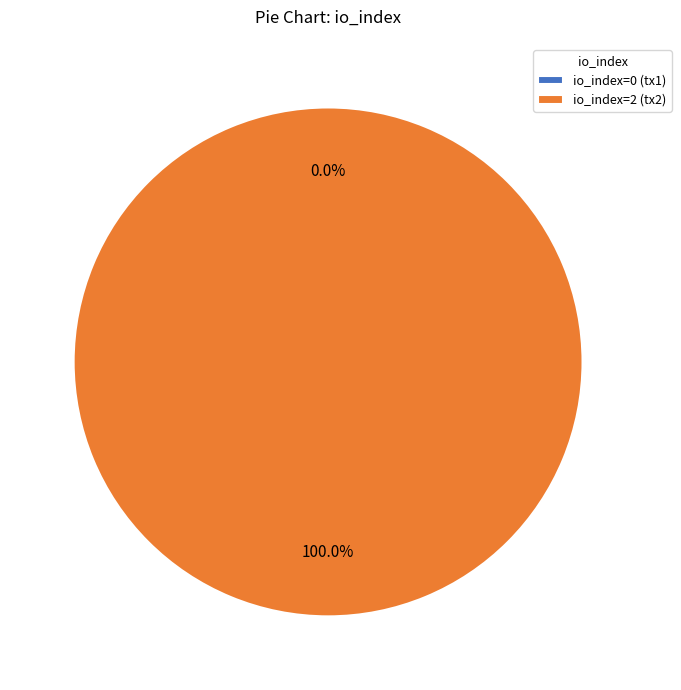

Count the number of slices in the pie.

2